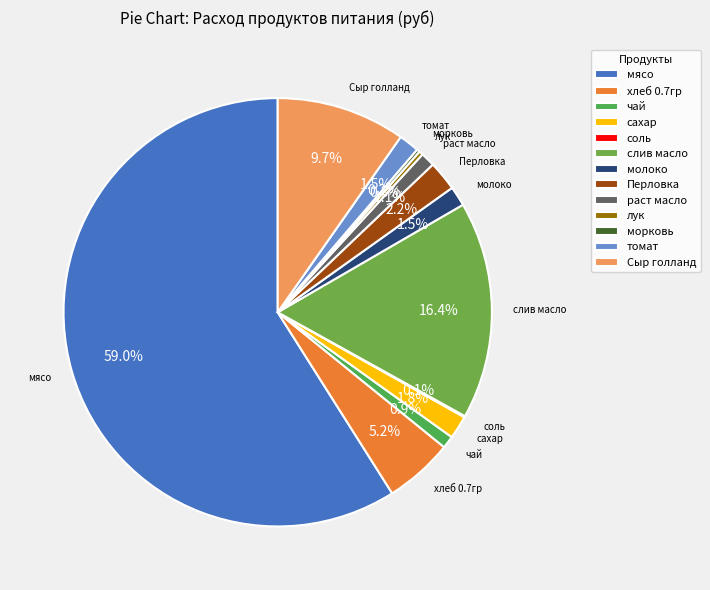

What is the largest slice in the pie chart?

мясо